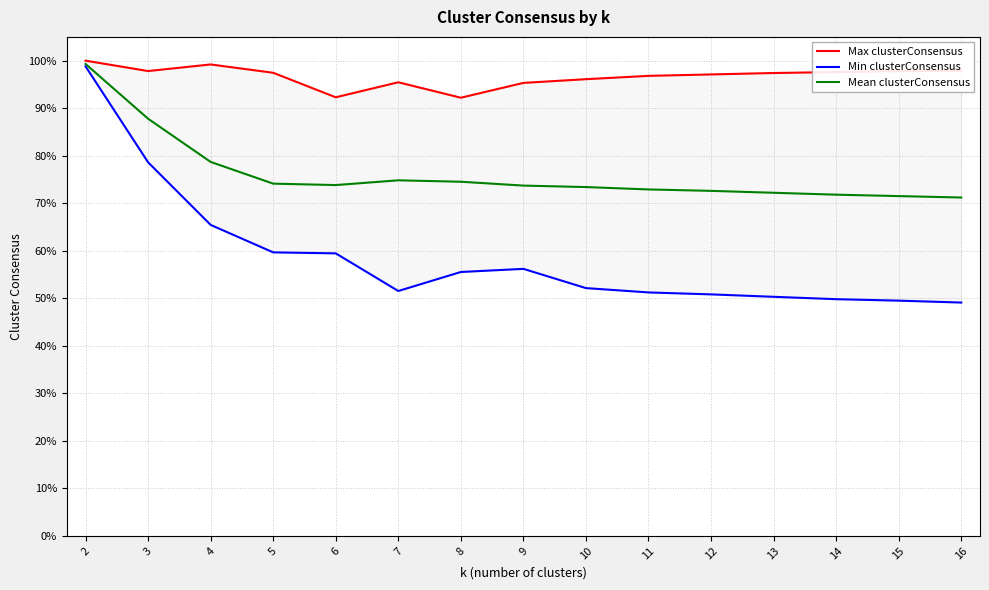

Reading left to right, list all the values displayed in this chart.

Max clusterConsensus: 2=1.0	3=1.0	4=1.0	5=1.0	6=0.9	7=1.0	8=0.9	9=1.0	10=1.0	11=1.0	12=1.0	13=1.0	14=1.0	15=1.0	16=1.0
Min clusterConsensus: 2=1.0	3=0.8	4=0.7	5=0.6	6=0.6	7=0.5	8=0.6	9=0.6	10=0.5	11=0.5	12=0.5	13=0.5	14=0.5	15=0.5	16=0.5
Mean clusterConsensus: 2=1.0	3=0.9	4=0.8	5=0.7	6=0.7	7=0.7	8=0.7	9=0.7	10=0.7	11=0.7	12=0.7	13=0.7	14=0.7	15=0.7	16=0.7